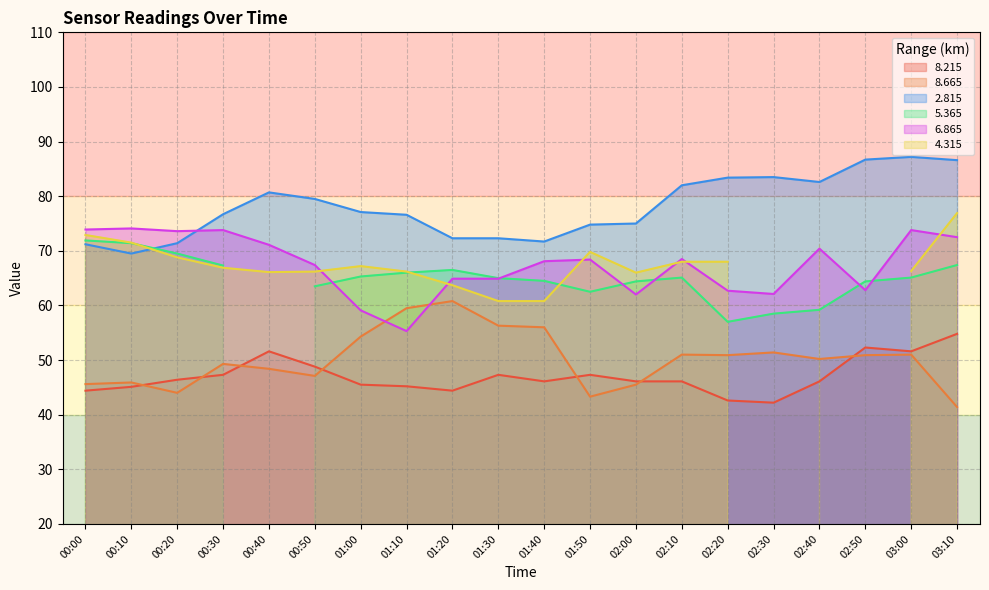

What is the value of the   2.815 point at the 17th from the left?

82.6